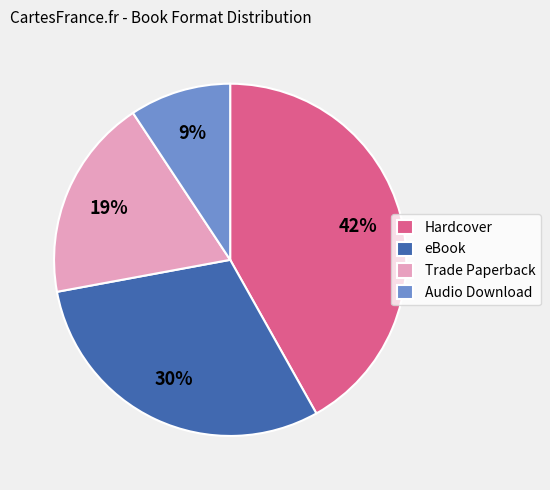

Does any single category account for the majority?

No